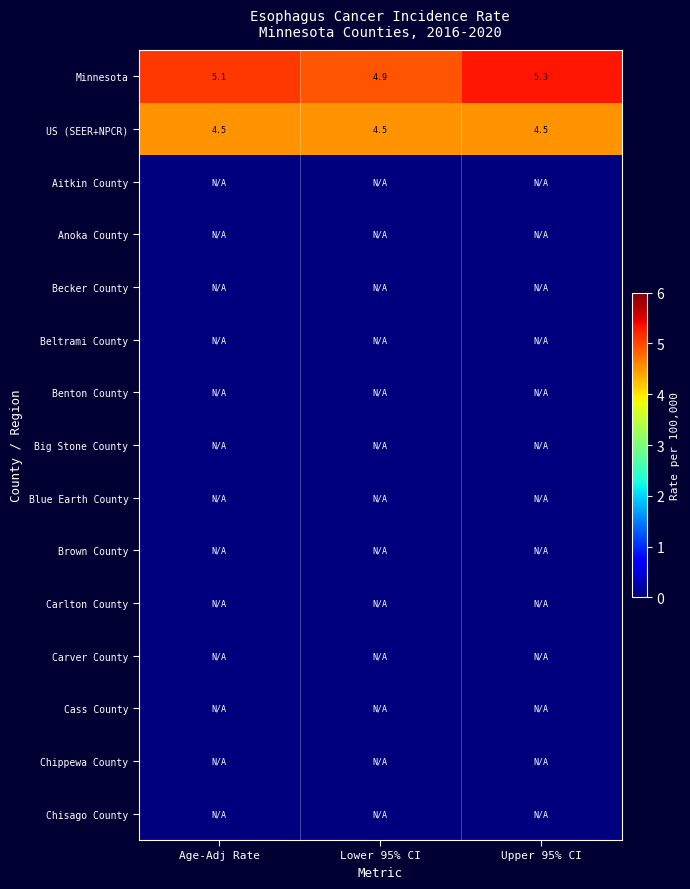

How many data points does each series have?

3